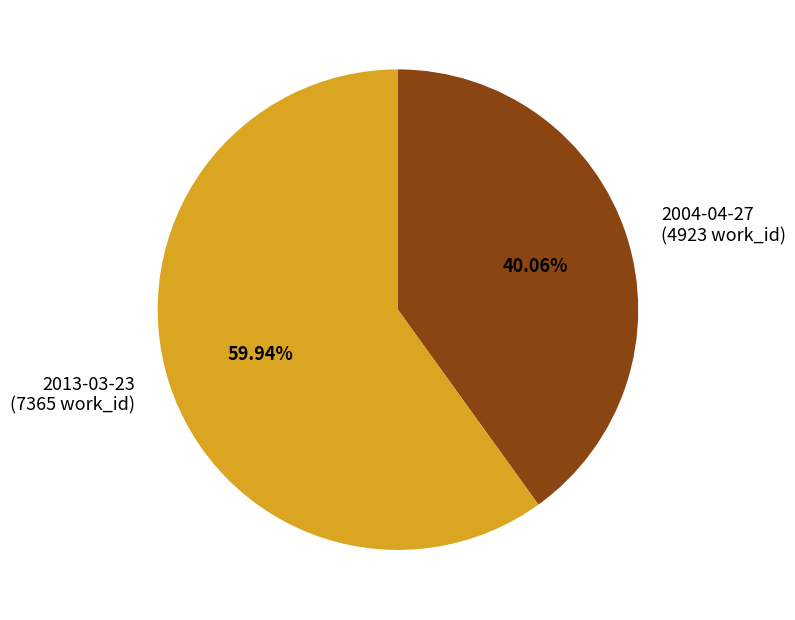

Between 2004-04-27 and 2013-03-23, which is larger?

2013-03-23